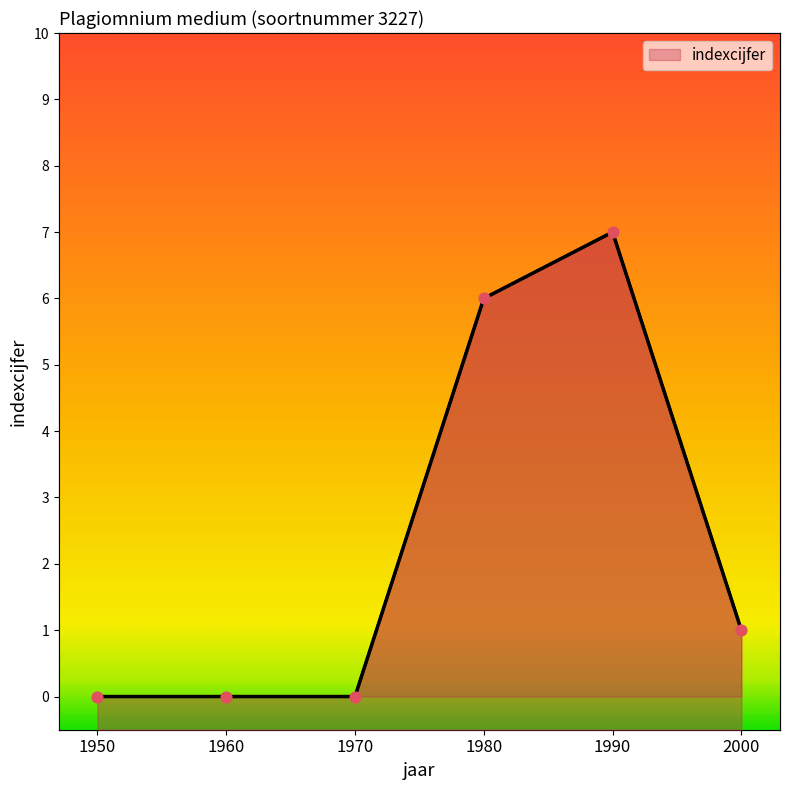

What is the change in value from 1980 to 1990?

+1